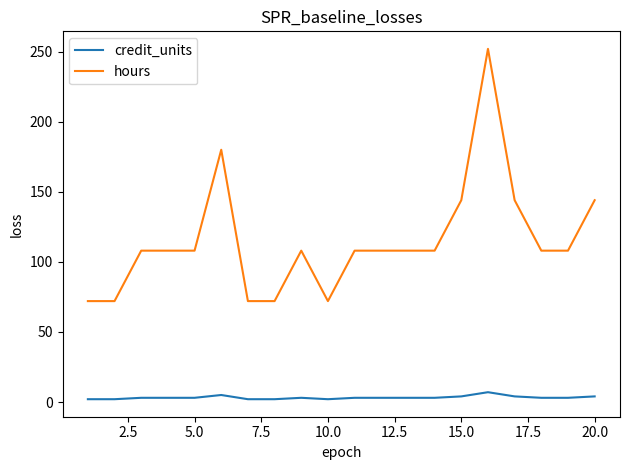

Count the credit_units values in the range 3 to 4.

13